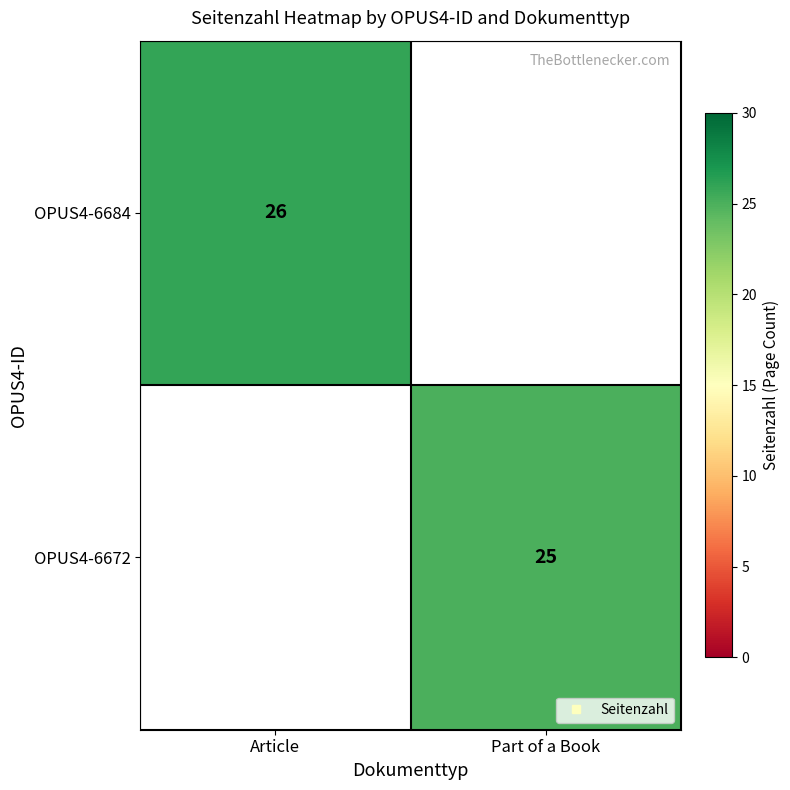

What is the approximate value of OPUS4-6684 at Article?

26.0